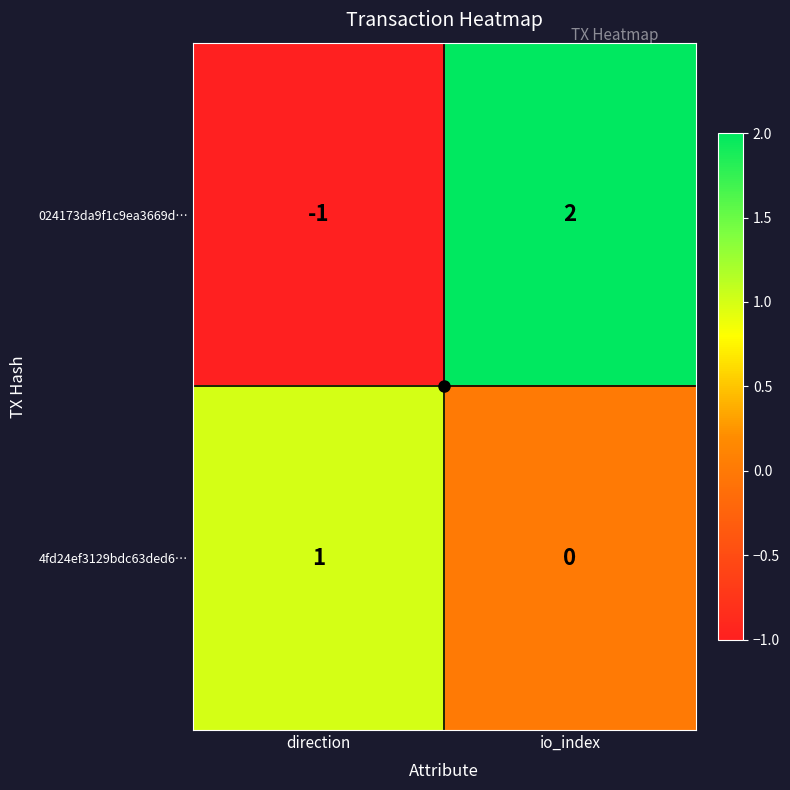

At which category is the sum across all series the highest?

io_index